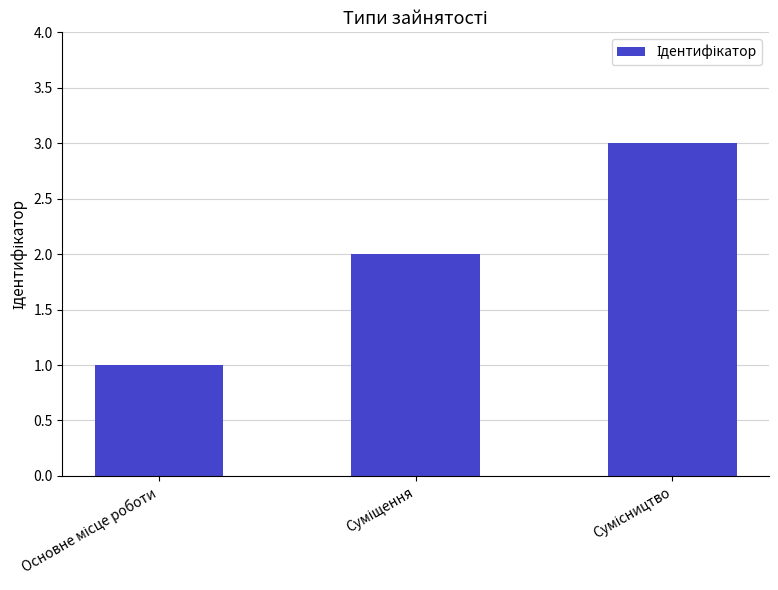

What is the greatest value displayed?

3